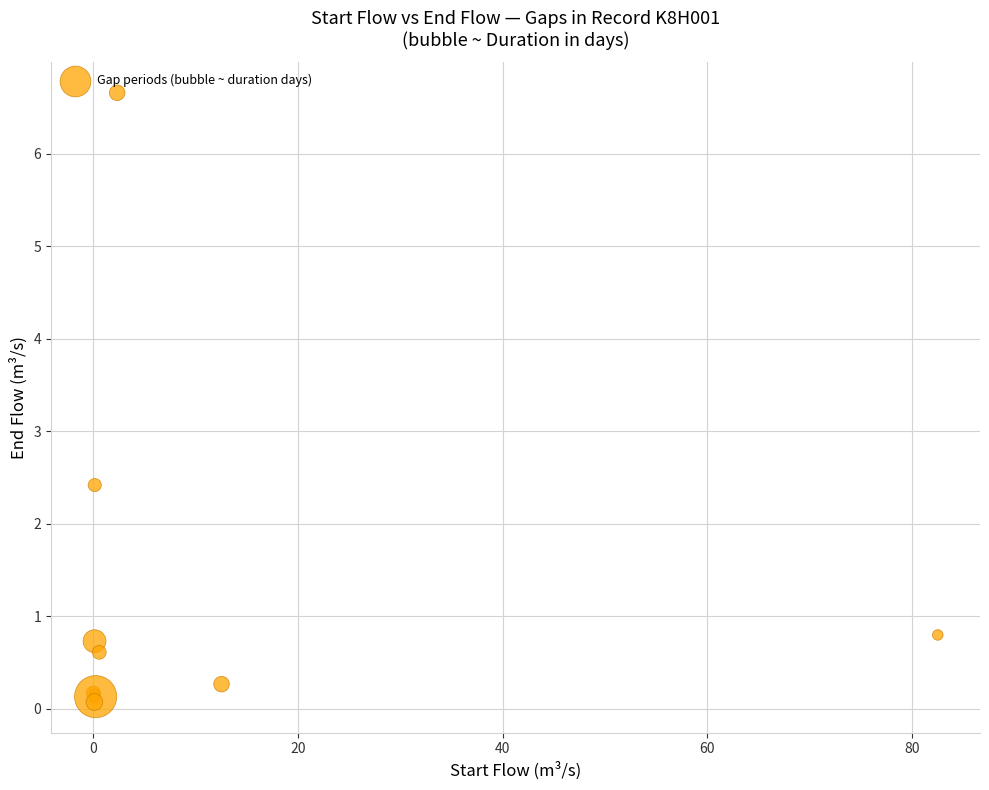

What Y value in the scatter plot is closest to 3?

2.4